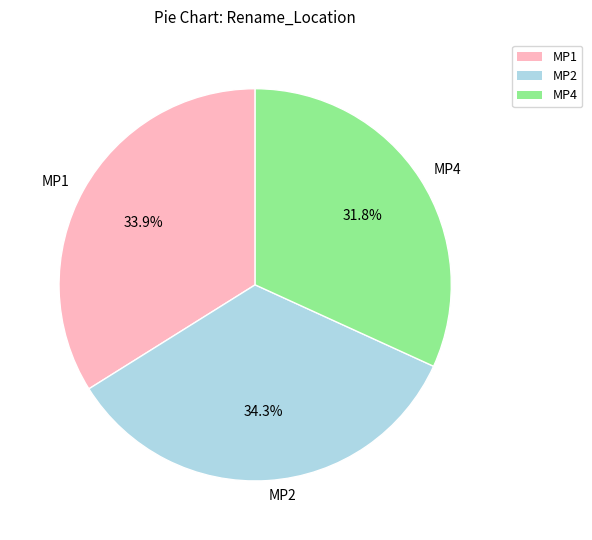

Is MP1 the majority of the pie?

No